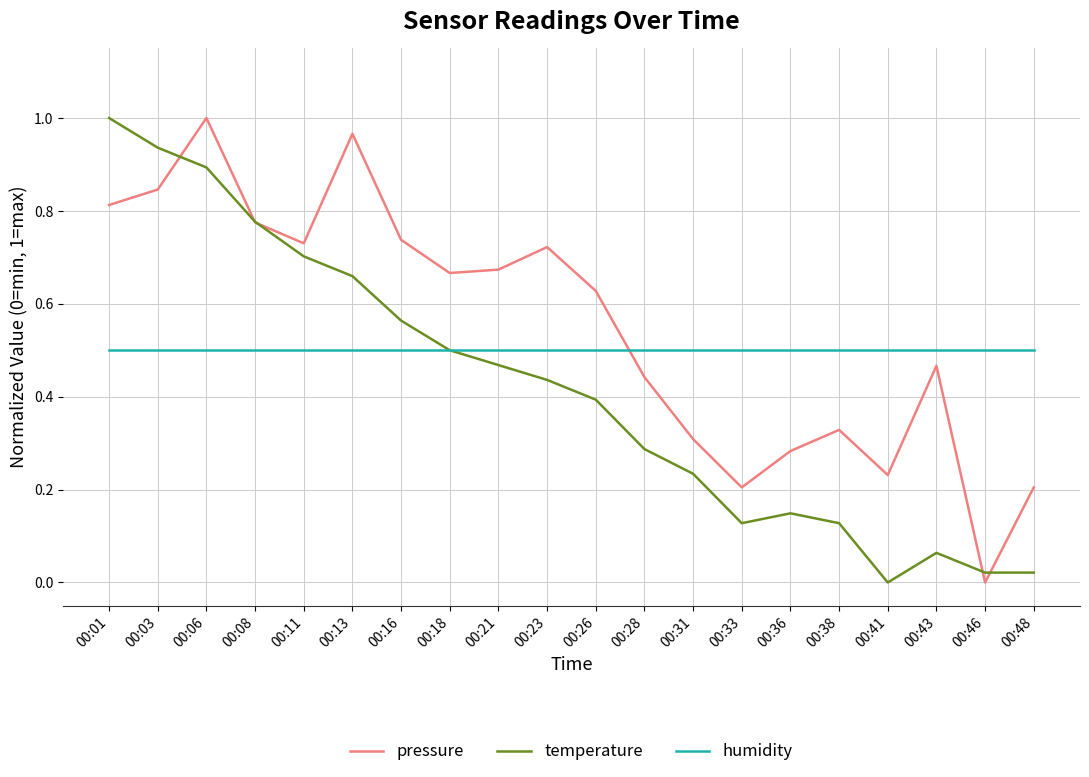

How many intersections are there between pressure and humidity?

1